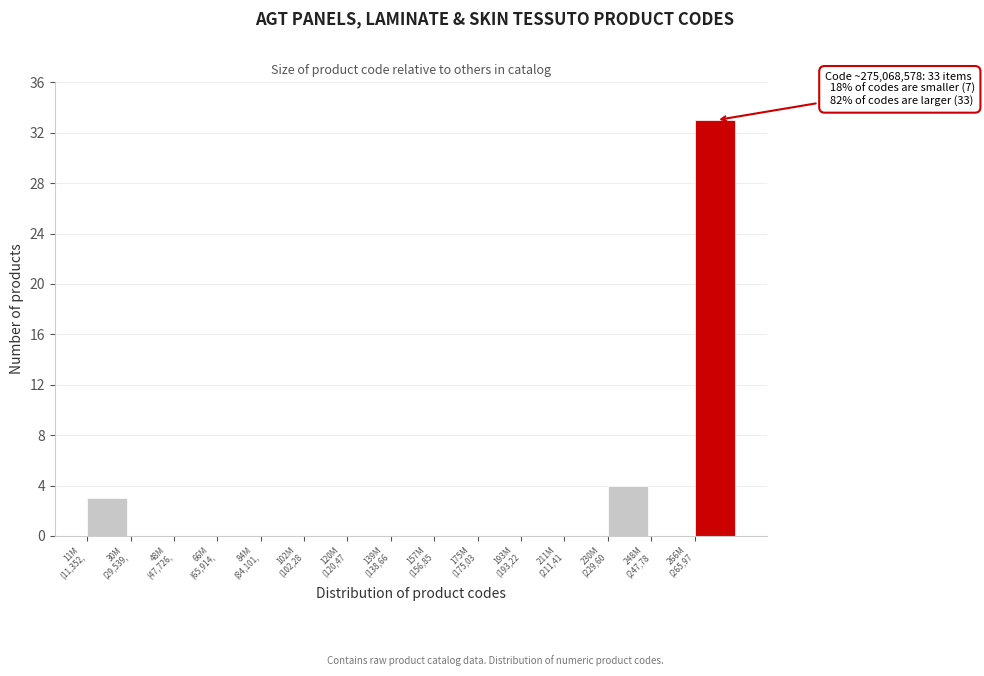

What is the sum of all values?

40